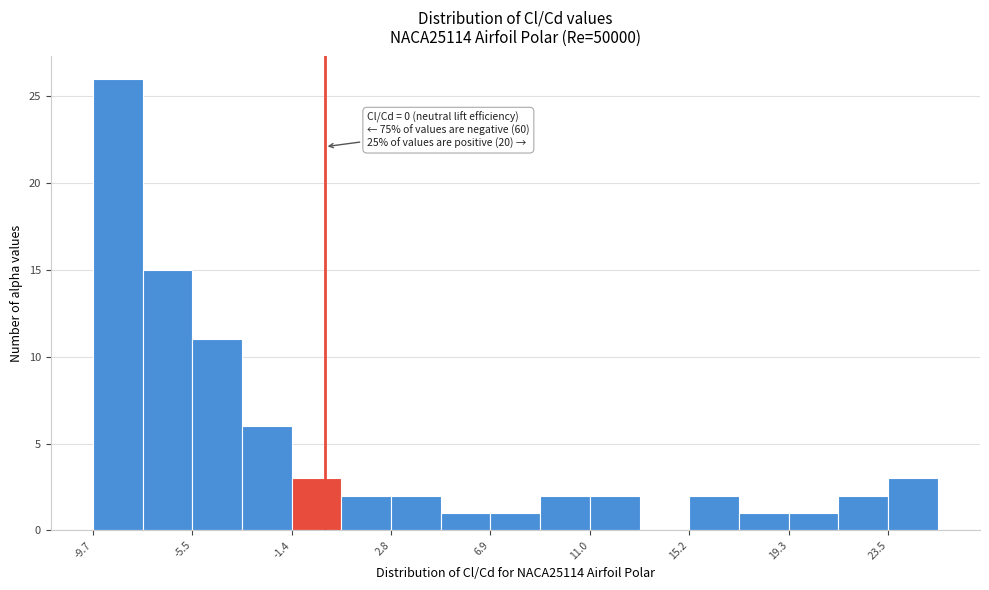

Over which range of the x-axis is the bar tallest?

-9.5 to -7.5